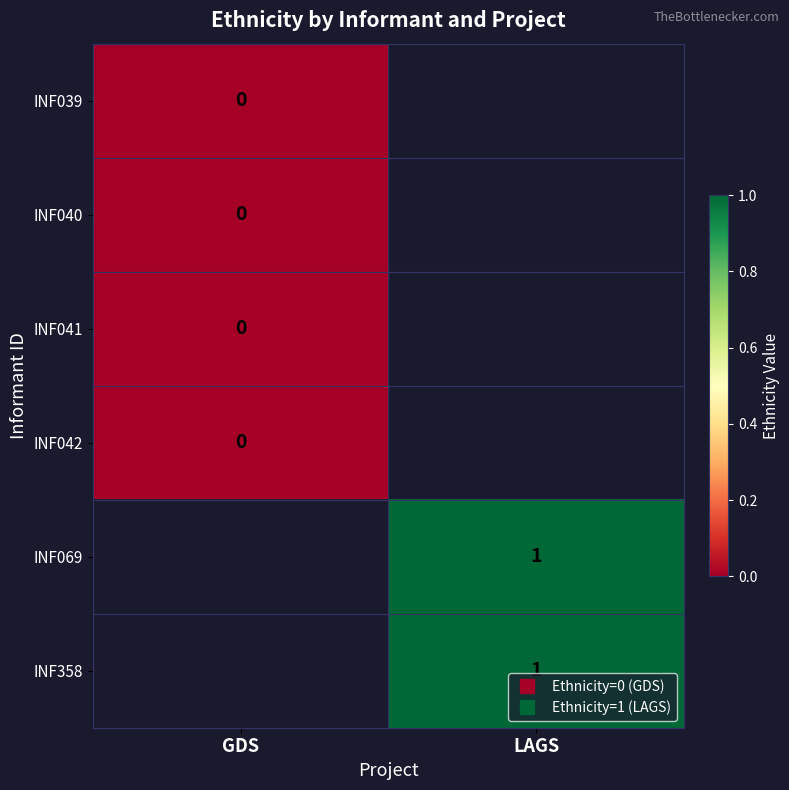

Between GDS and LAGS, which is larger?

LAGS